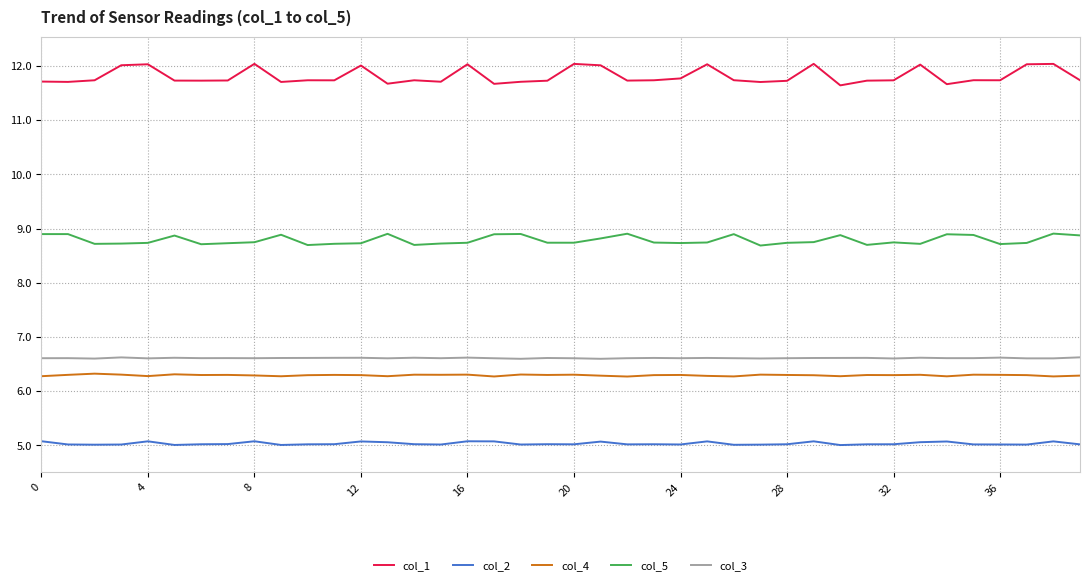

What is the lowest value of the col_4 series?

6.3